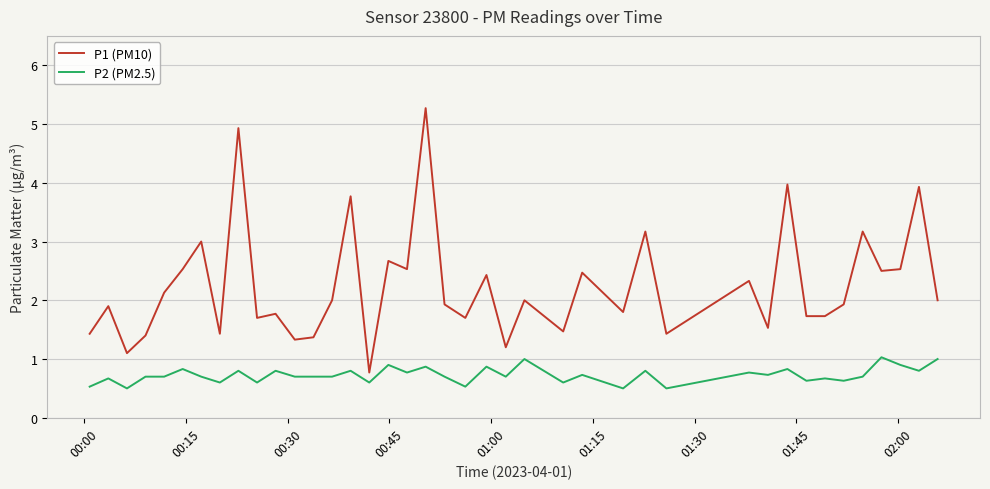

Does the chart have visible grid lines?

Yes